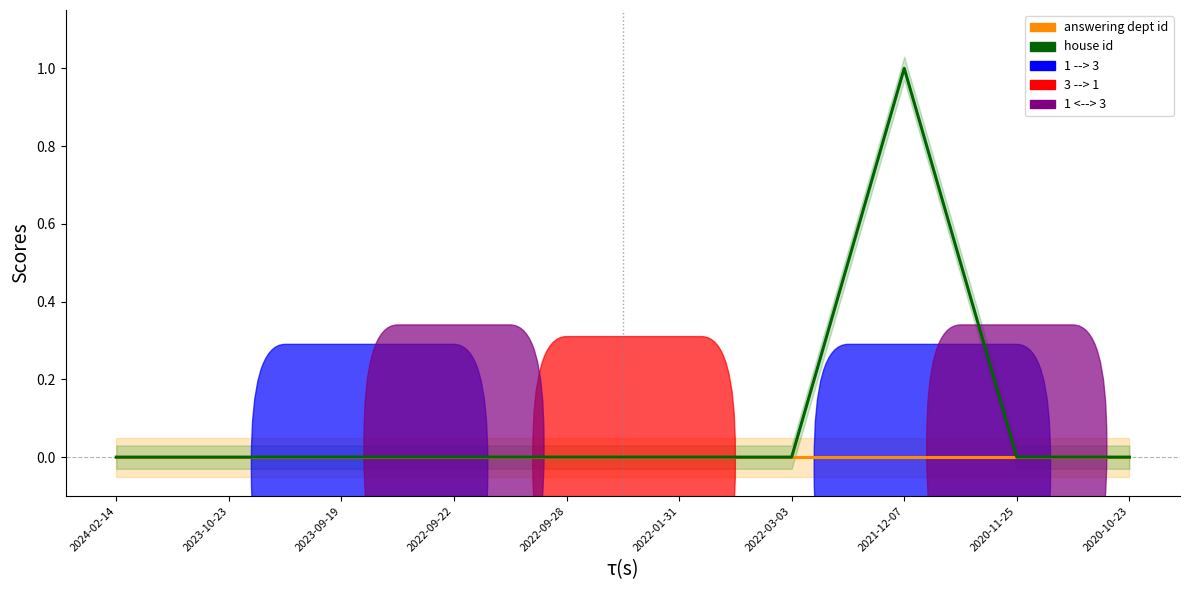

Where is house id nearest to the value 0?

2024-02-14